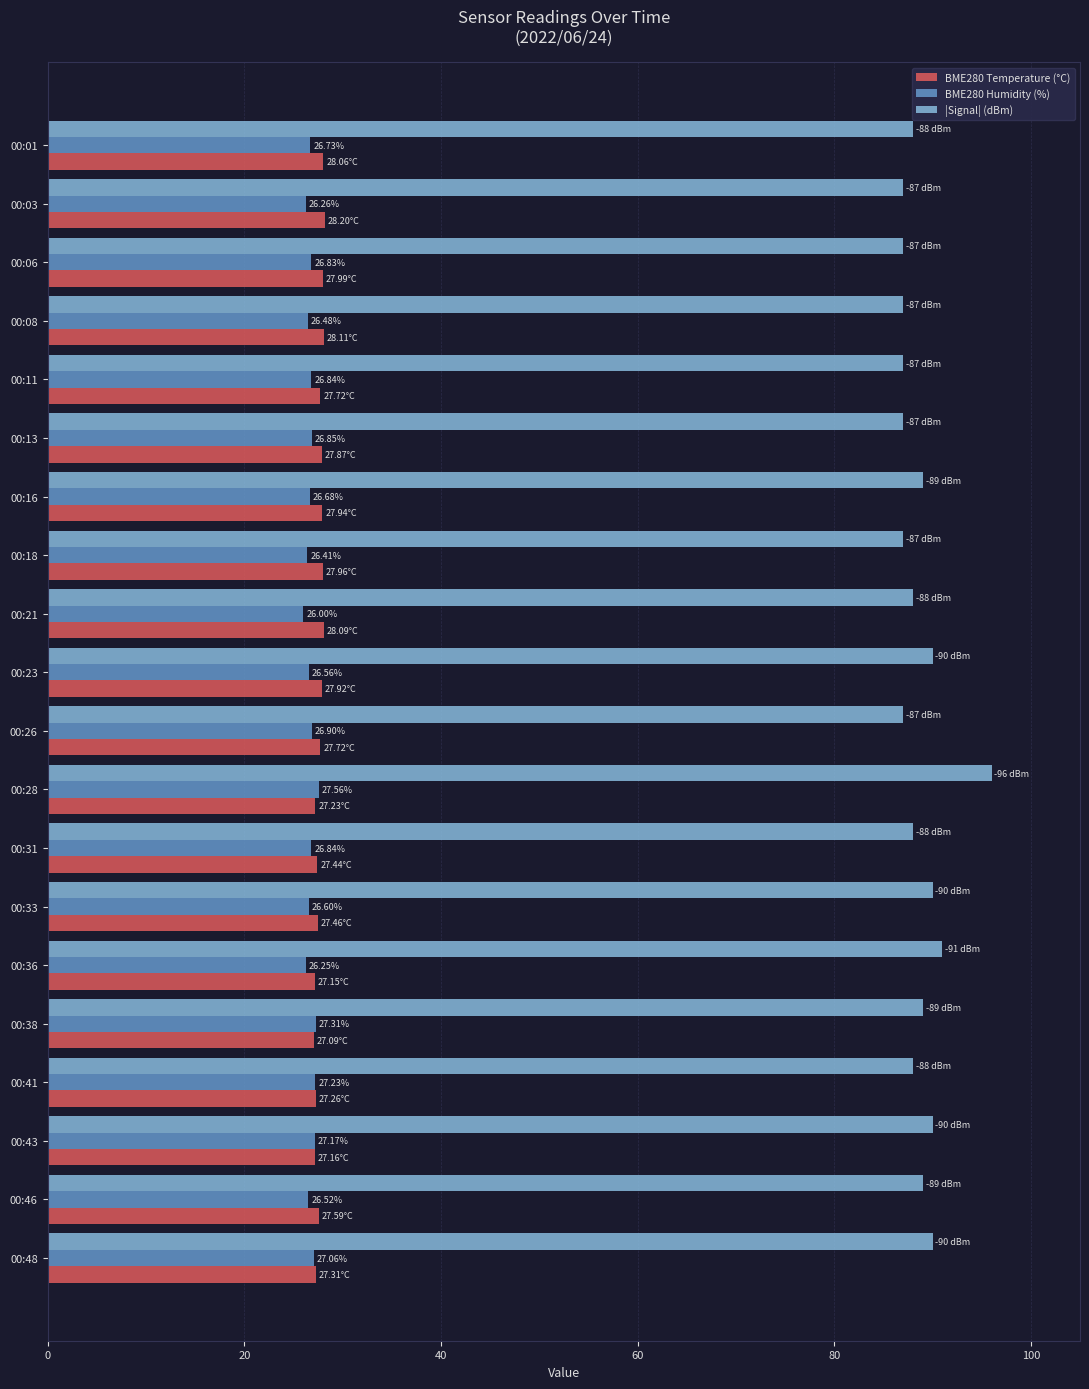

What is the average value of the |Signal| (dBm) series?

88.8